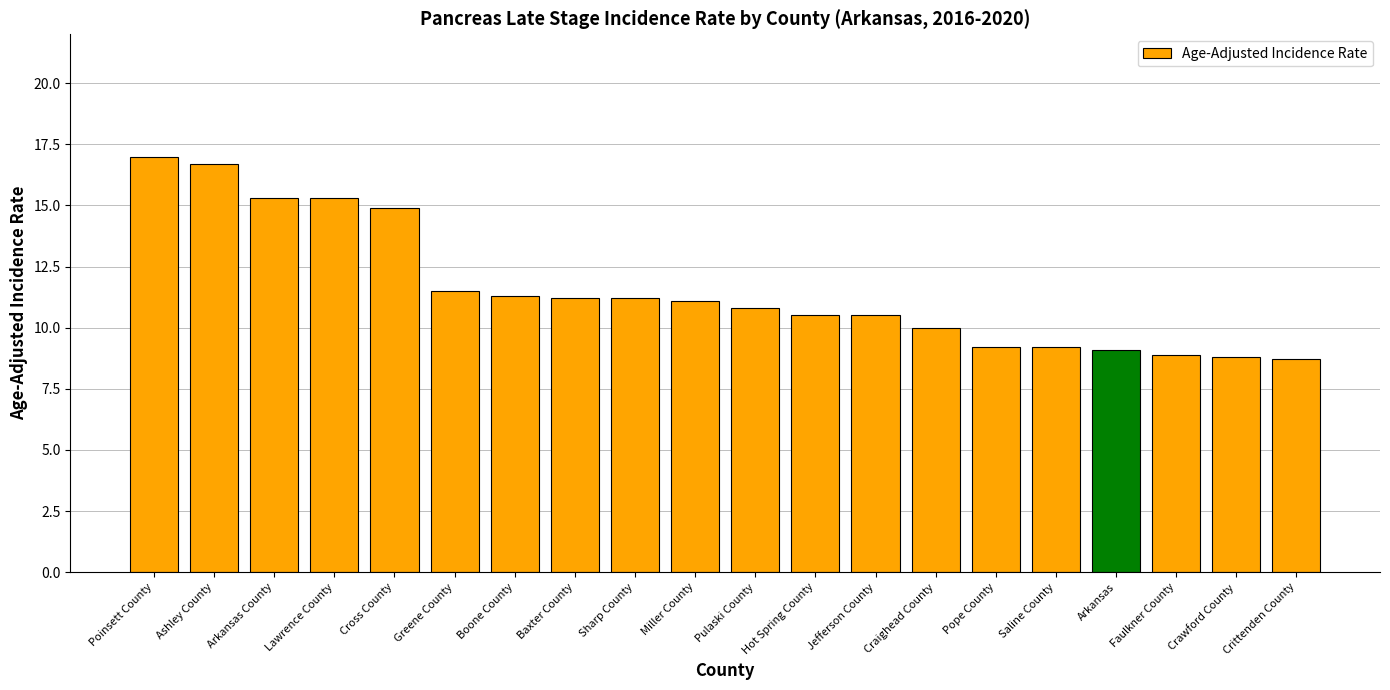

Are the bars horizontal?

No